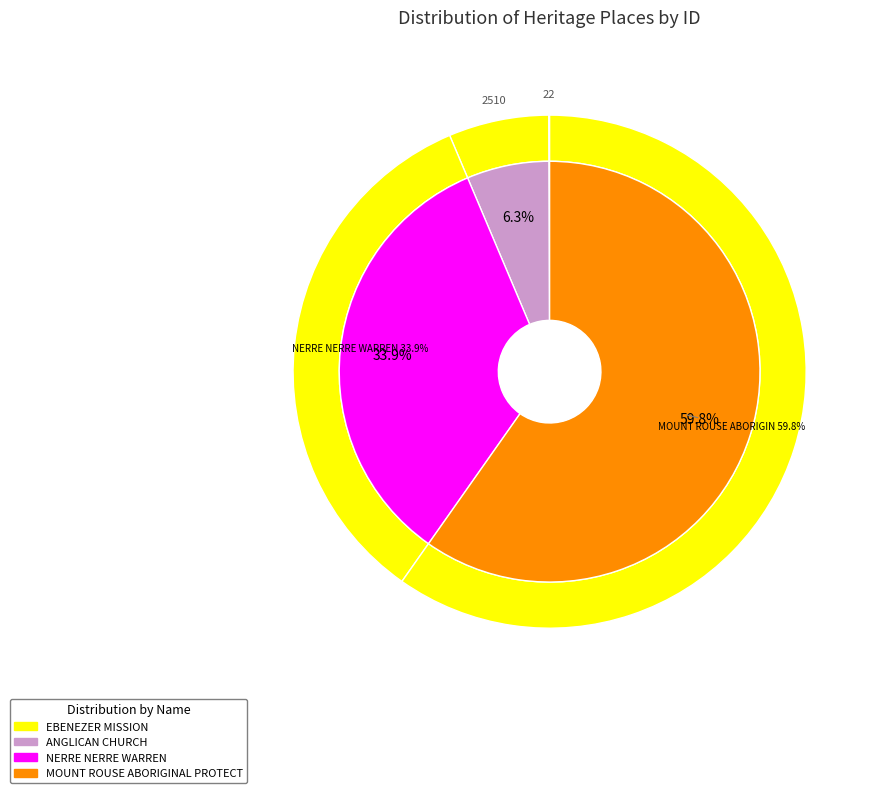

What is the smallest slice in the pie chart?

EBENEZER MISSION